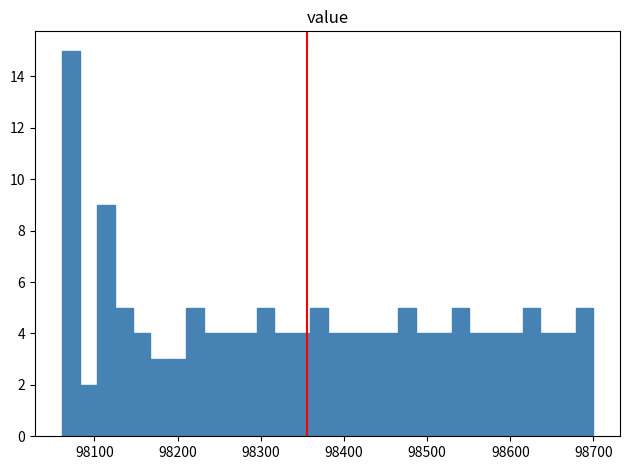

Read against the x-axis, roughly where is the centre of the tallest bar?

98070